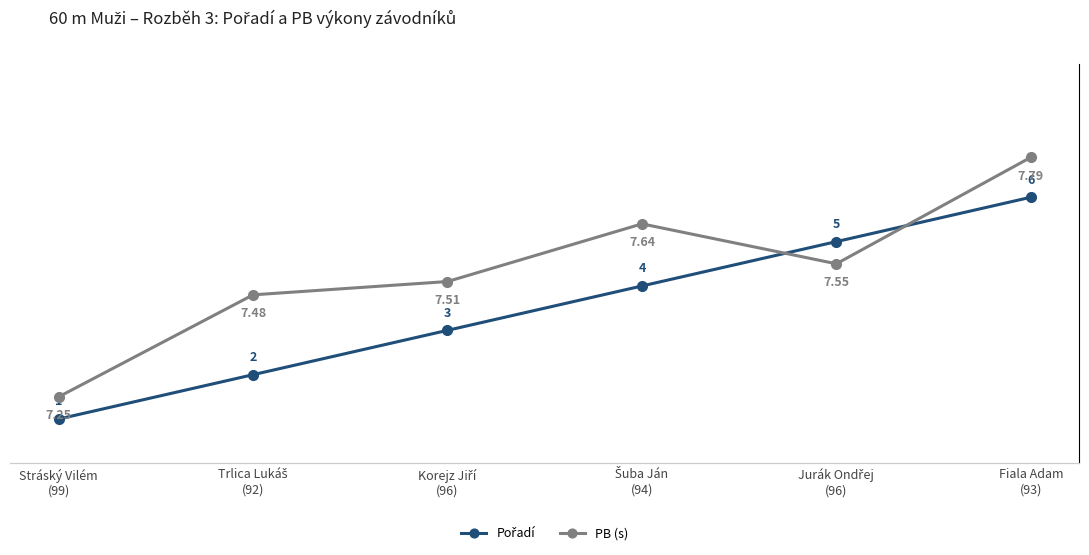

In PB (s), how many points are lower than both neighbors (excluding endpoints)?

1